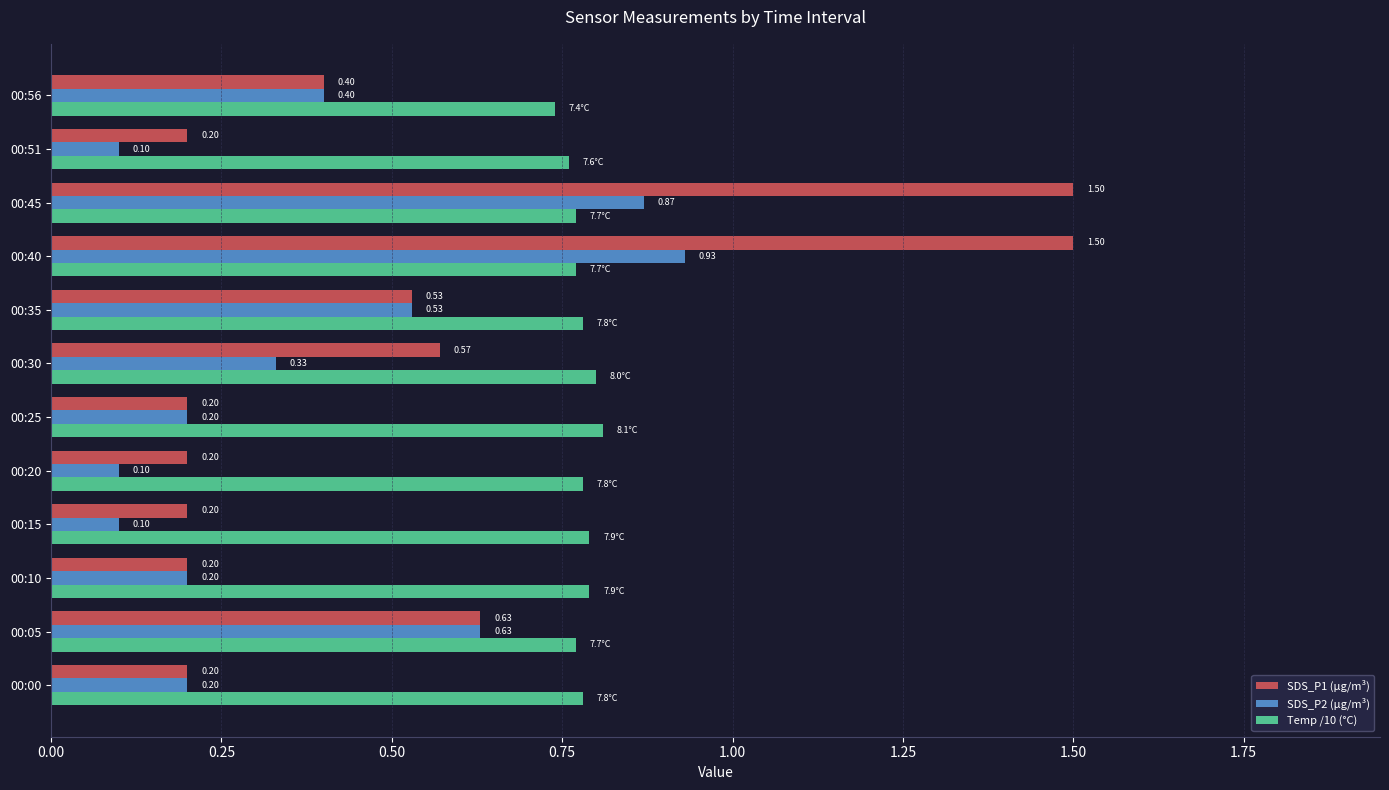

What is the sum of all Temp /10 (°C) values?

9.3